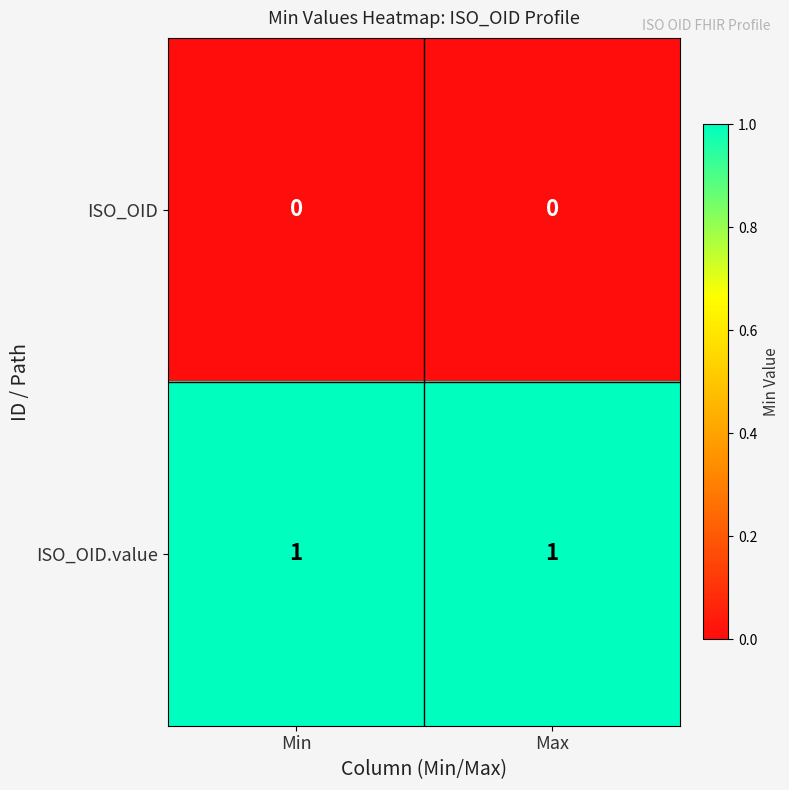

Rank the series by their average value, from lowest to highest.

ISO_OID, ISO_OID.value